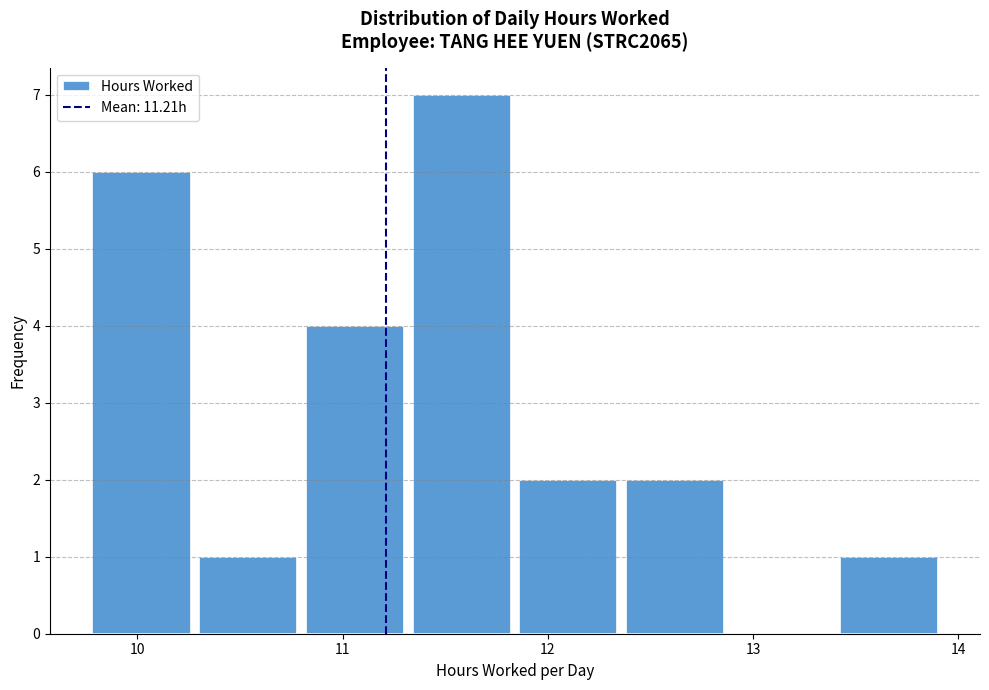

Reading left to right, transcribe this chart: for each bar, give the range it covers on the x-axis and its height. Neither the bar edges nor the heights are printed on the chart, so give them approximately, as read against the axes.

9.76 to 10.28: 6
10.28 to 10.80: 1
10.80 to 11.32: 4
11.32 to 11.84: 7
11.84 to 12.36: 2
12.36 to 12.88: 2
12.88 to 13.40: 0
13.40 to 13.92: 1